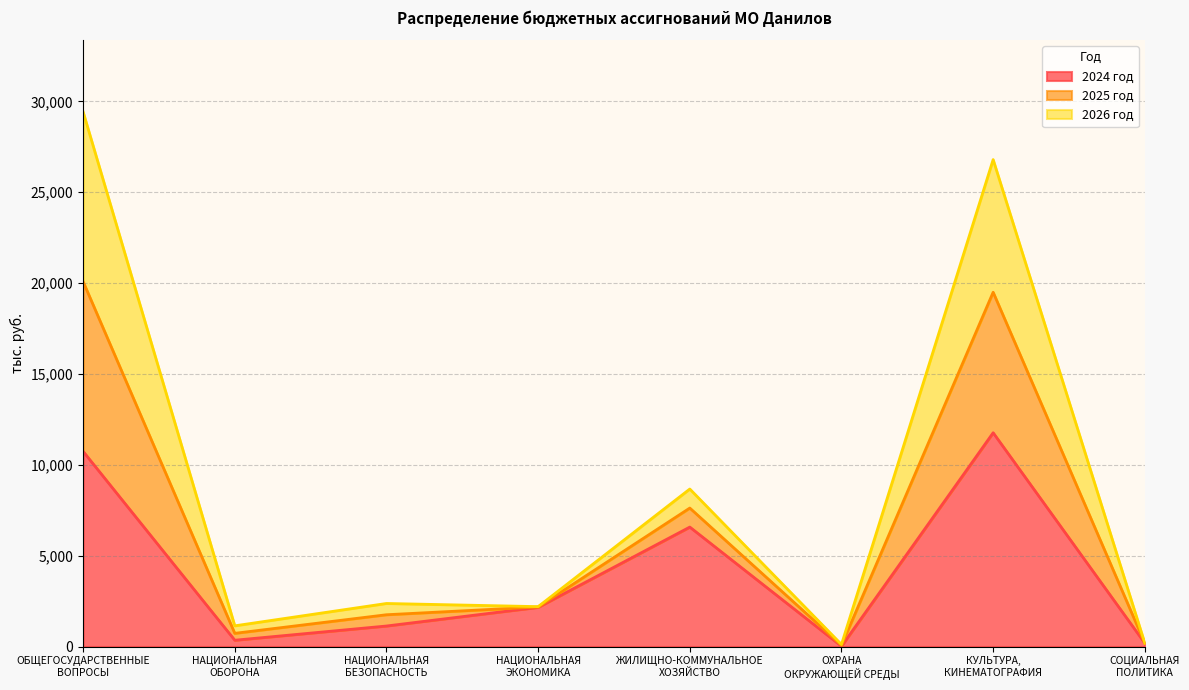

At which category is the sum across all series the highest?

ОБЩЕГОСУДАРСТВЕННЫЕ
ВОПРОСЫ